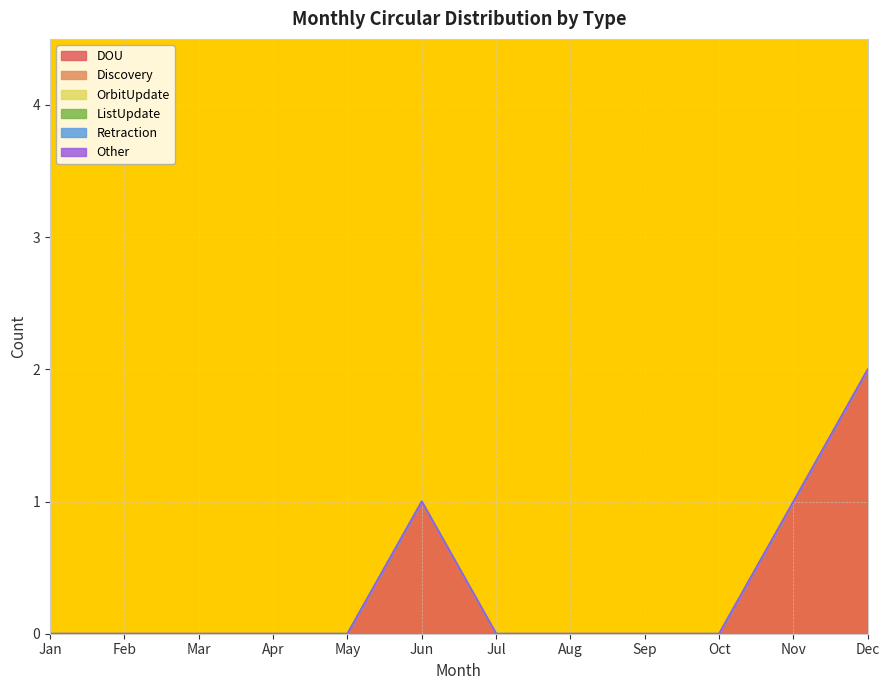

Where is Retraction nearest to the value 0?

Jan